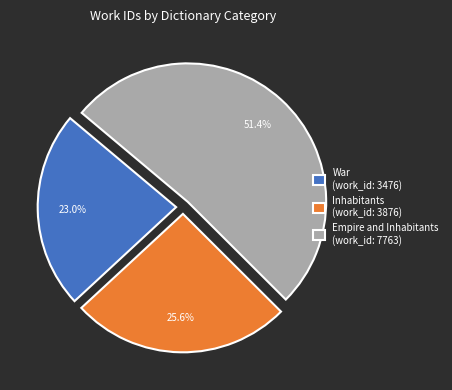

What portion of the pie excludes Inhabitants?

74.4%